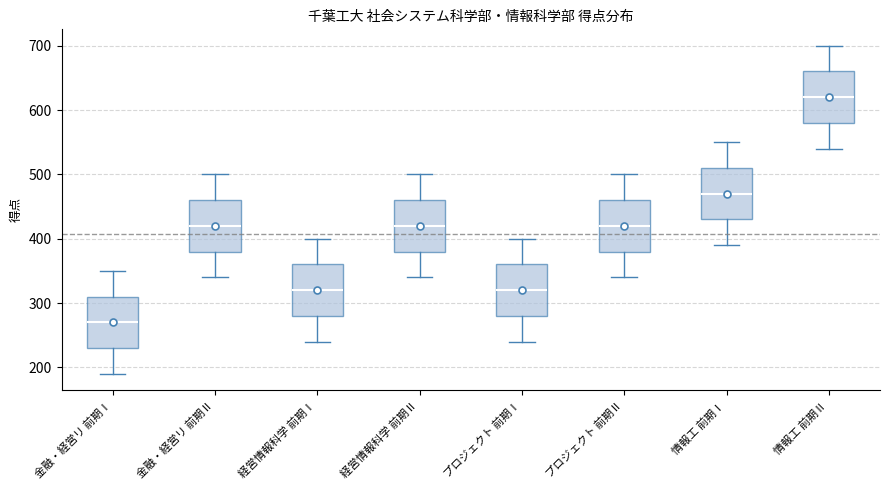

Reading left to right, transcribe this box plot: for each box, give where its median line is, the range the box spans, and where its two whiskers end, as read against the y-axis. The values are not printed on the chart, so give them approximately, as read against the axis.

金融・経営リ 前期Ⅰ: median 270, box 230 to 310, whiskers 190 to 350
金融・経営リ 前期Ⅱ: median 420, box 380 to 460, whiskers 340 to 500
経営情報科学 前期Ⅰ: median 320, box 280 to 360, whiskers 240 to 400
経営情報科学 前期Ⅱ: median 420, box 380 to 460, whiskers 340 to 500
プロジェクト 前期Ⅰ: median 320, box 280 to 360, whiskers 240 to 400
プロジェクト 前期Ⅱ: median 420, box 380 to 460, whiskers 340 to 500
情報工 前期Ⅰ: median 470, box 430 to 510, whiskers 390 to 550
情報工 前期Ⅱ: median 620, box 580 to 660, whiskers 540 to 700